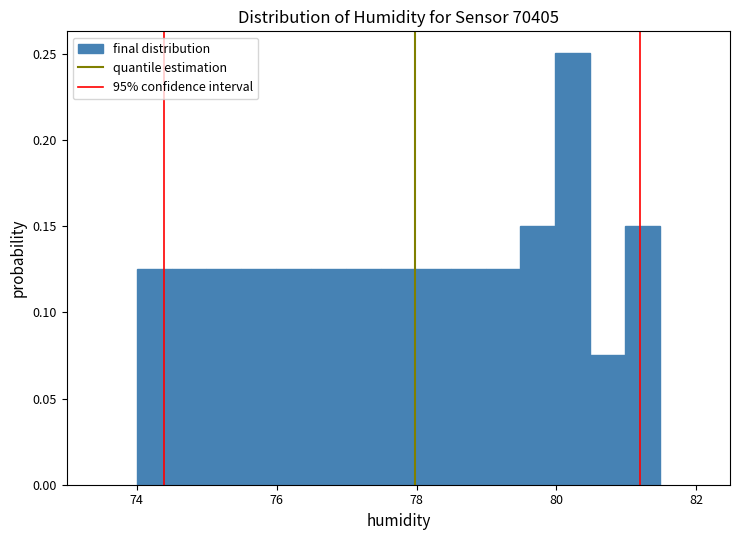

Around what value on the x-axis is the tallest bar? Give the approximate position of its centre, as read against the axis.

80.2